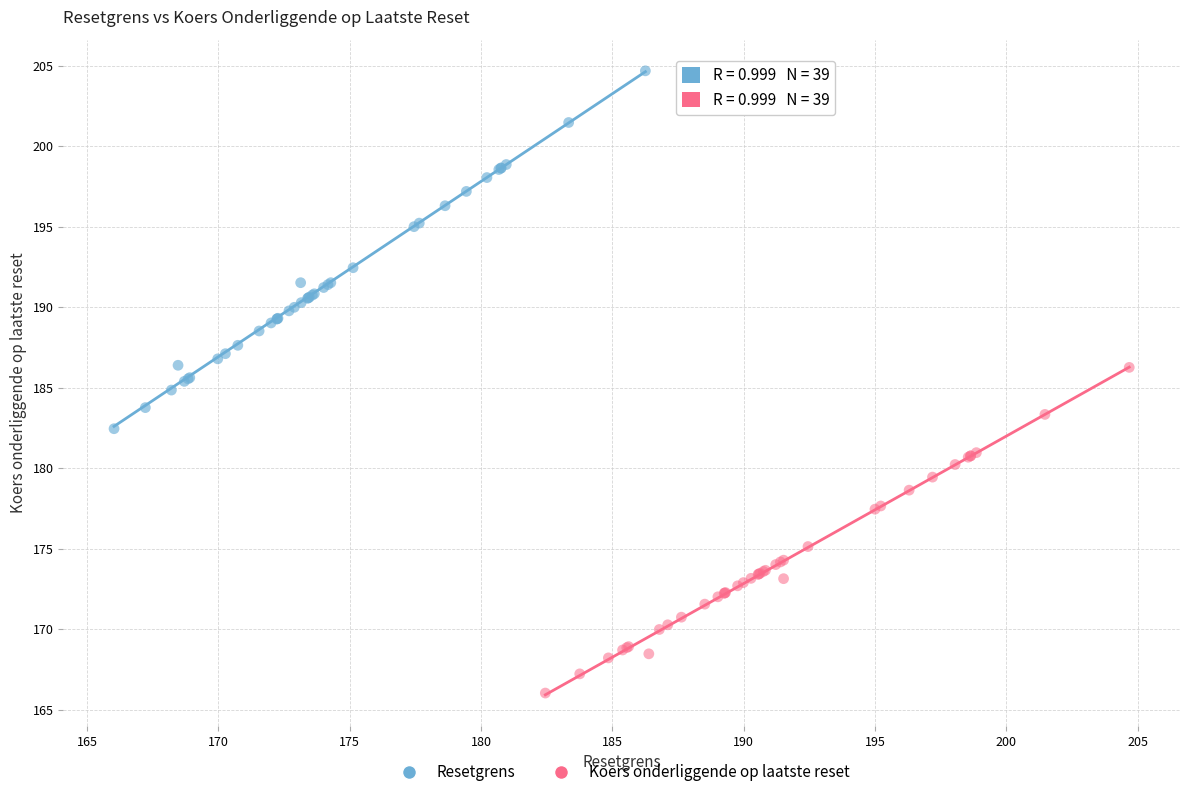

Which series reaches the minimum Y coordinate?

Koers onderliggende op laatste reset